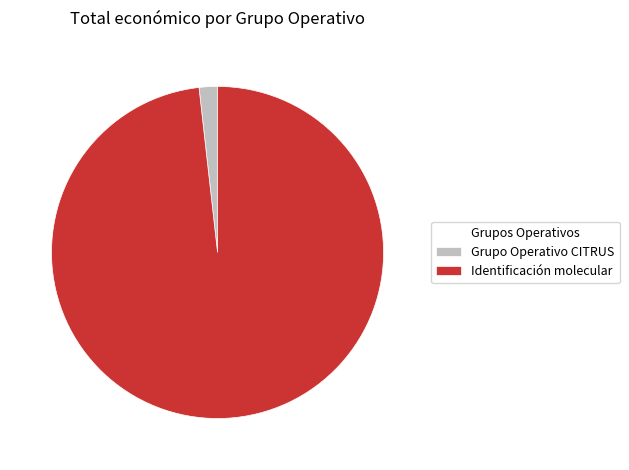

What is the largest slice in the pie chart?

Identificación molecular